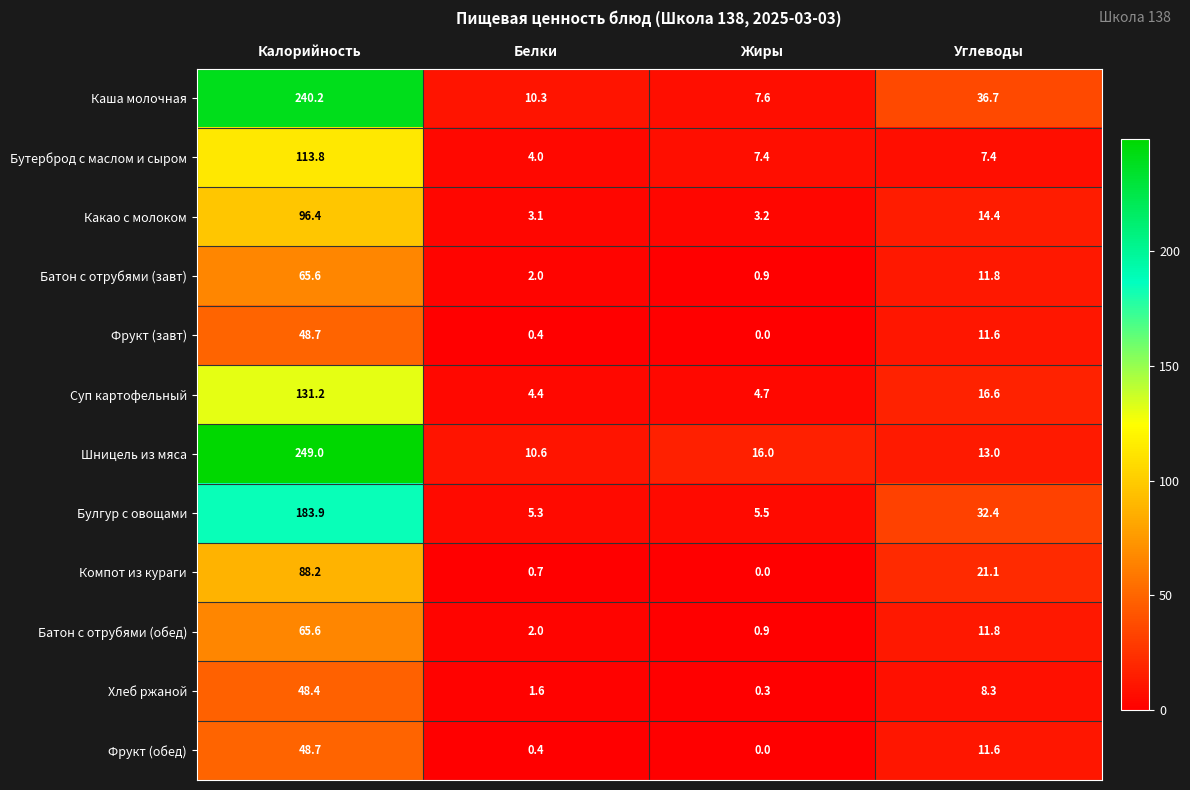

What is the average value of the Фрукт (обед) series?

15.2